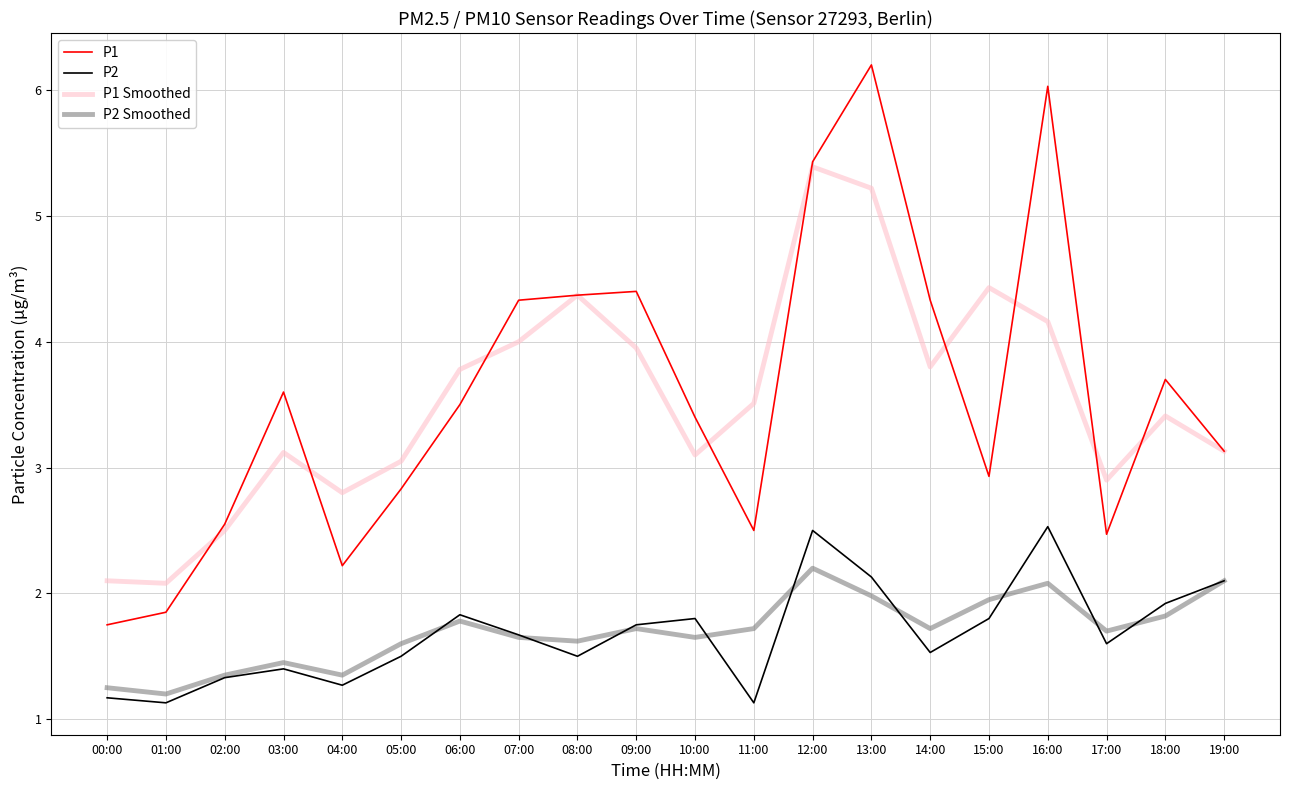

What is the minimum value for P2 Smoothed?

1.2